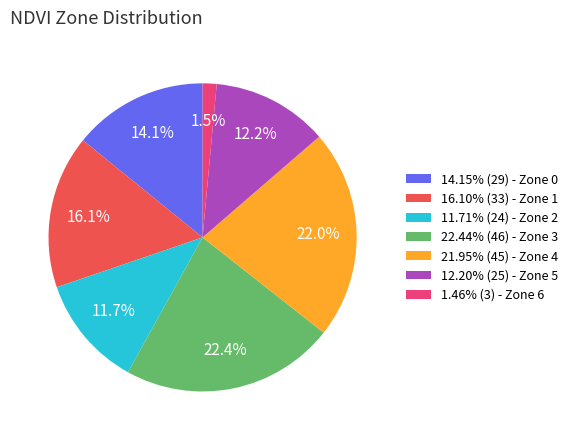

What percentage is NOT represented by 22.44% (46) - Zone 3?

77.6%